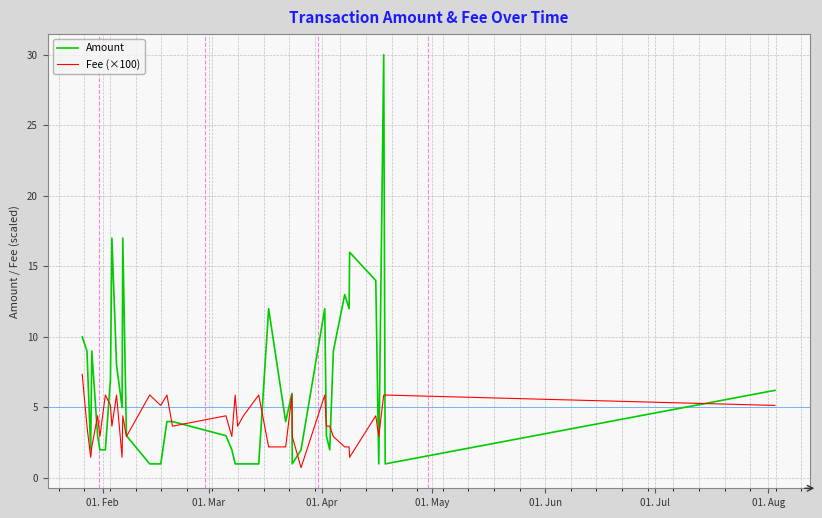

Which series has the largest range (max minus min)?

Amount